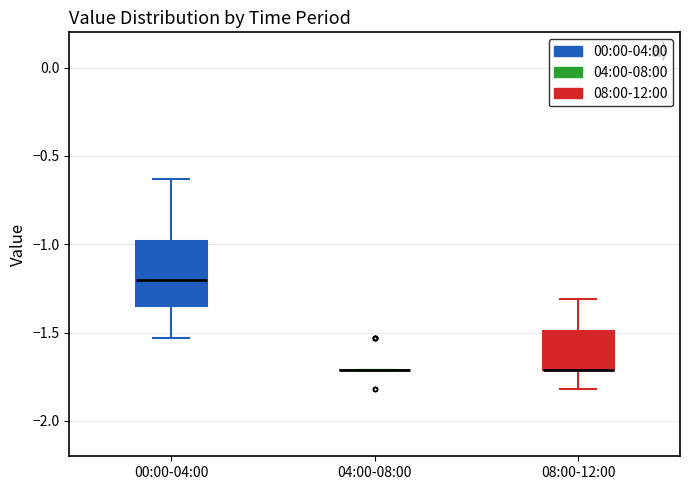

Reading left to right, transcribe this box plot: for each box, give where its median line is, the range the box spans, and where its two whiskers end, as read against the y-axis. The values are not printed on the chart, so give them approximately, as read against the axis.

00:00-04:00: median -1.20, box -1.35 to -1.00, whiskers -1.55 to -0.65
04:00-08:00: box collapsed to a line at -1.70, whiskers -1.70 to -1.70
08:00-12:00: median -1.70 (drawn on the box's lower edge), box -1.70 to -1.50, whiskers -1.80 to -1.30